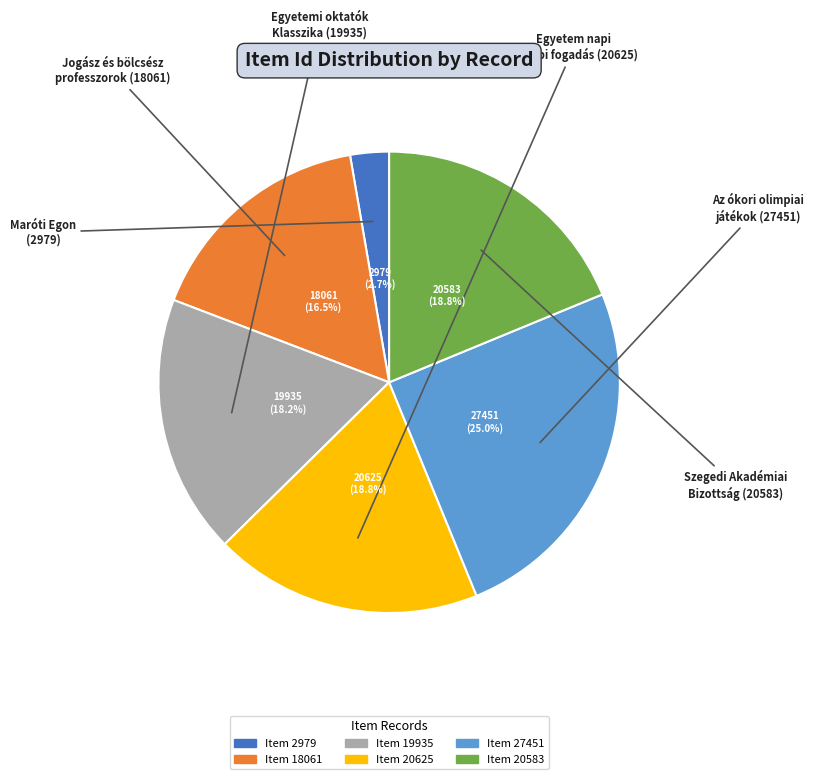

To the nearest percent, what is the difference between the largest and smallest slice percentages?

22%